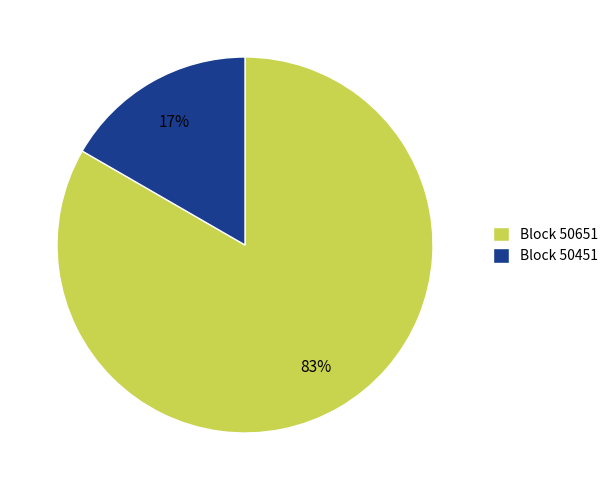

True or false: Block 50451 accounts for 8% of the total.

False